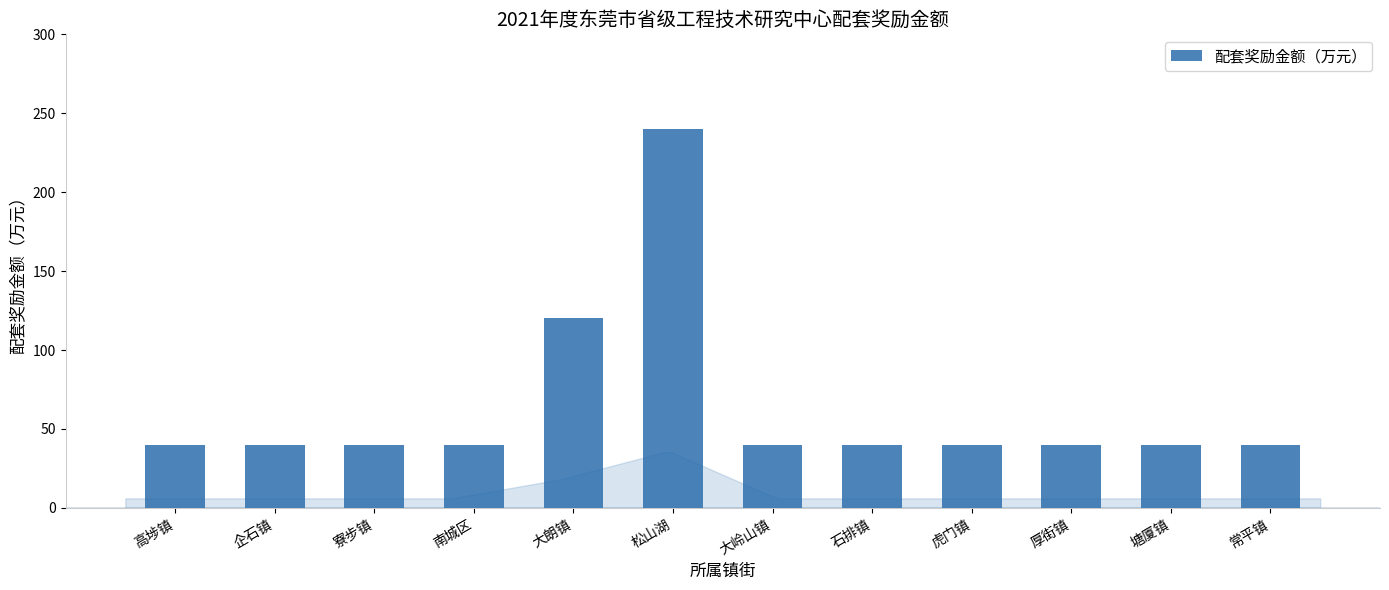

Which has a higher value, 寮步镇 or 大朗镇?

大朗镇